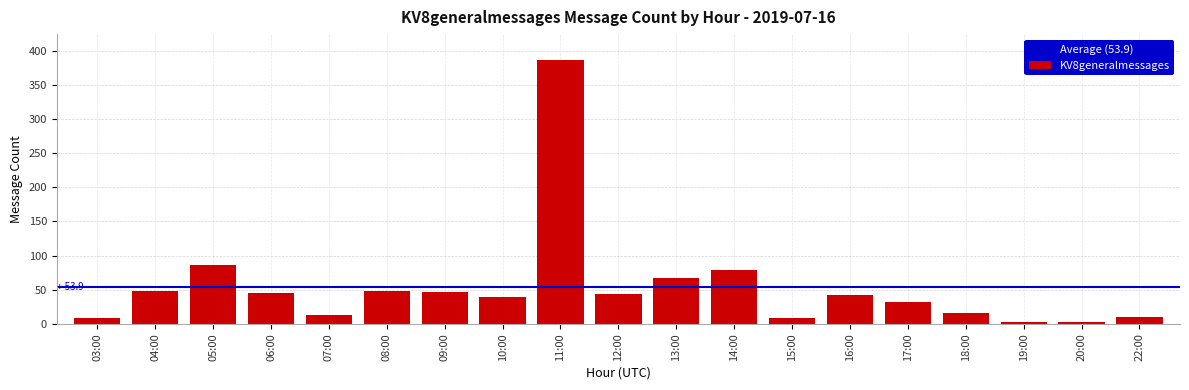

Which has a higher value, 22:00 or 19:00?

22:00